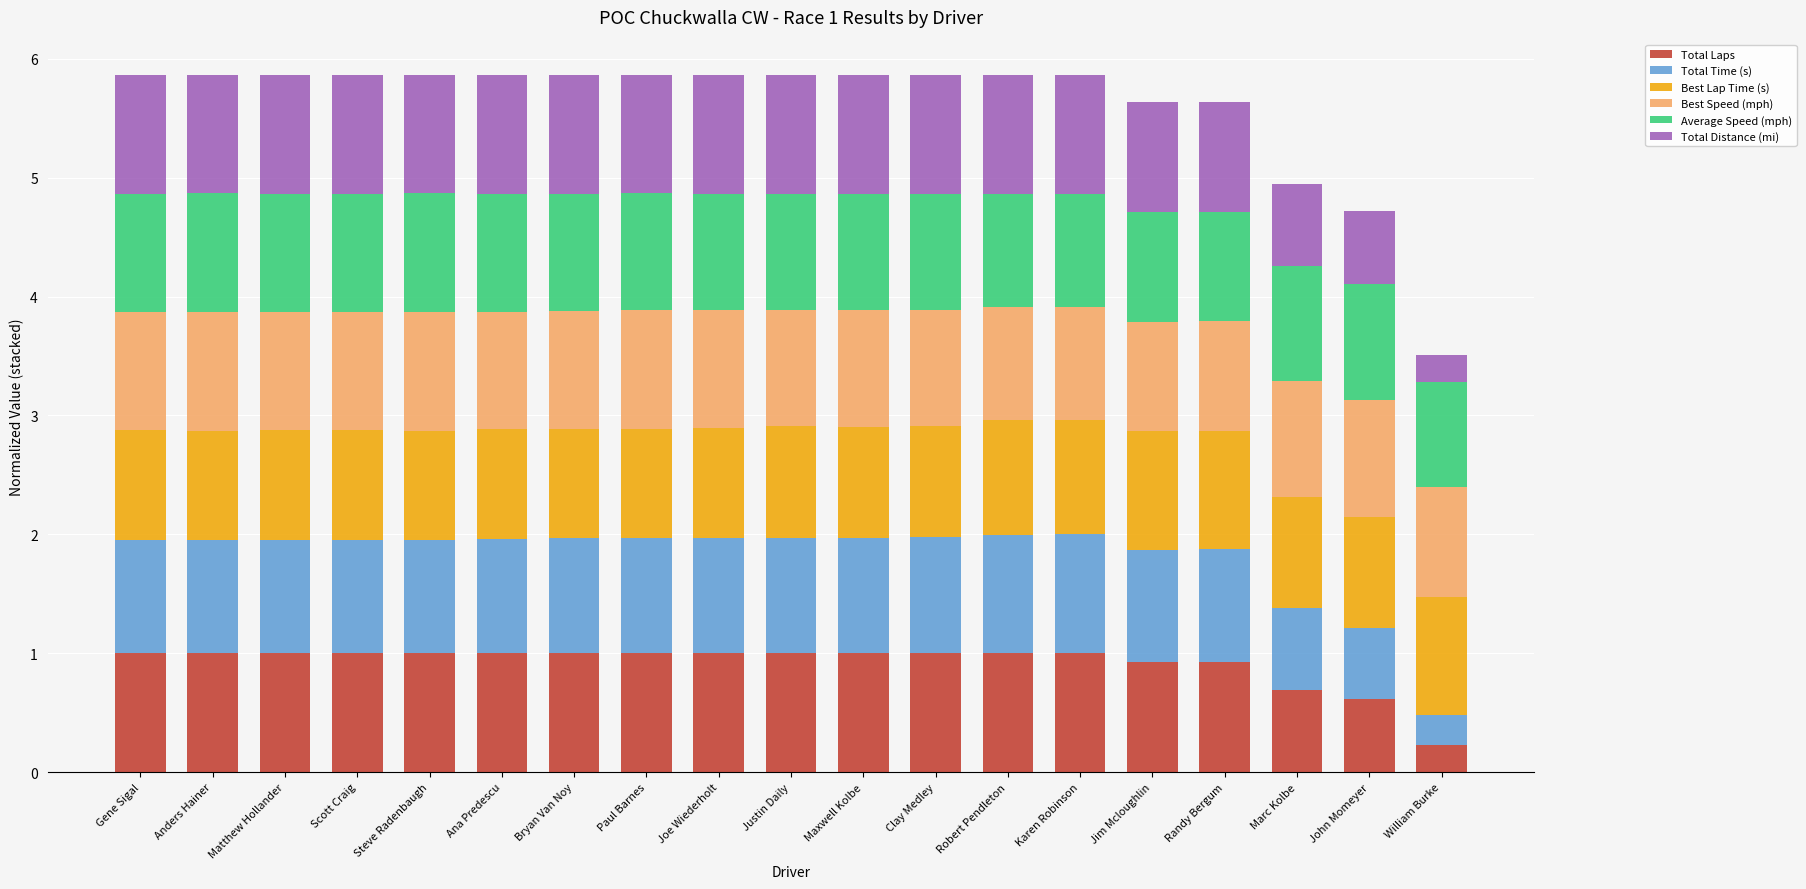

The Total Laps series shows 0.7 at Clay Medley. True or false?

False